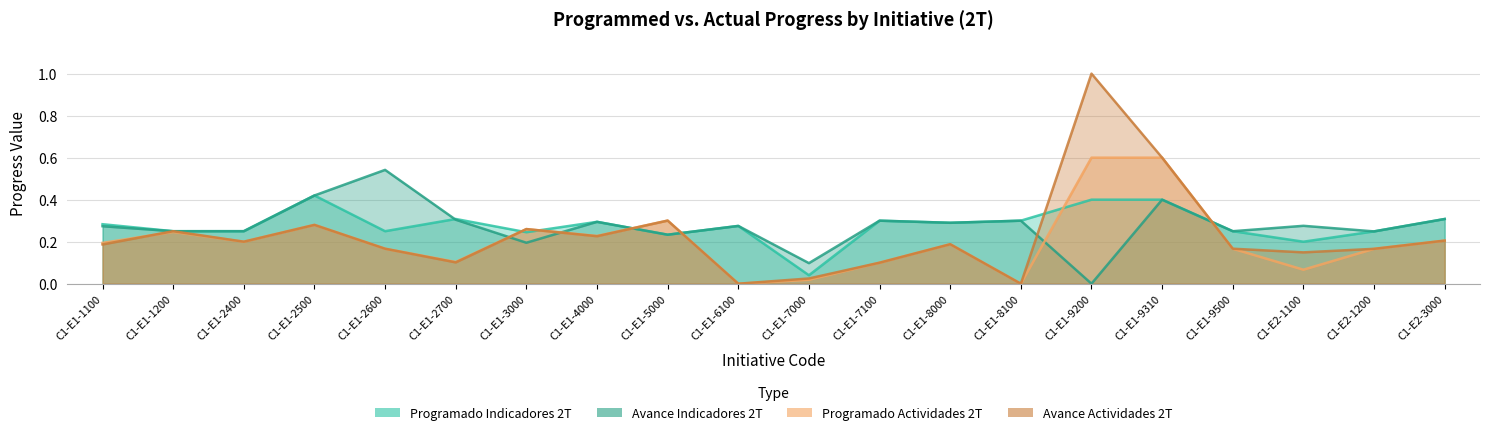

Rank the series at C1-E1-1100 from highest to lowest value.

Programado Indicadores 2T, Avance Indicadores 2T, Programado Actividades 2T, Avance Actividades 2T